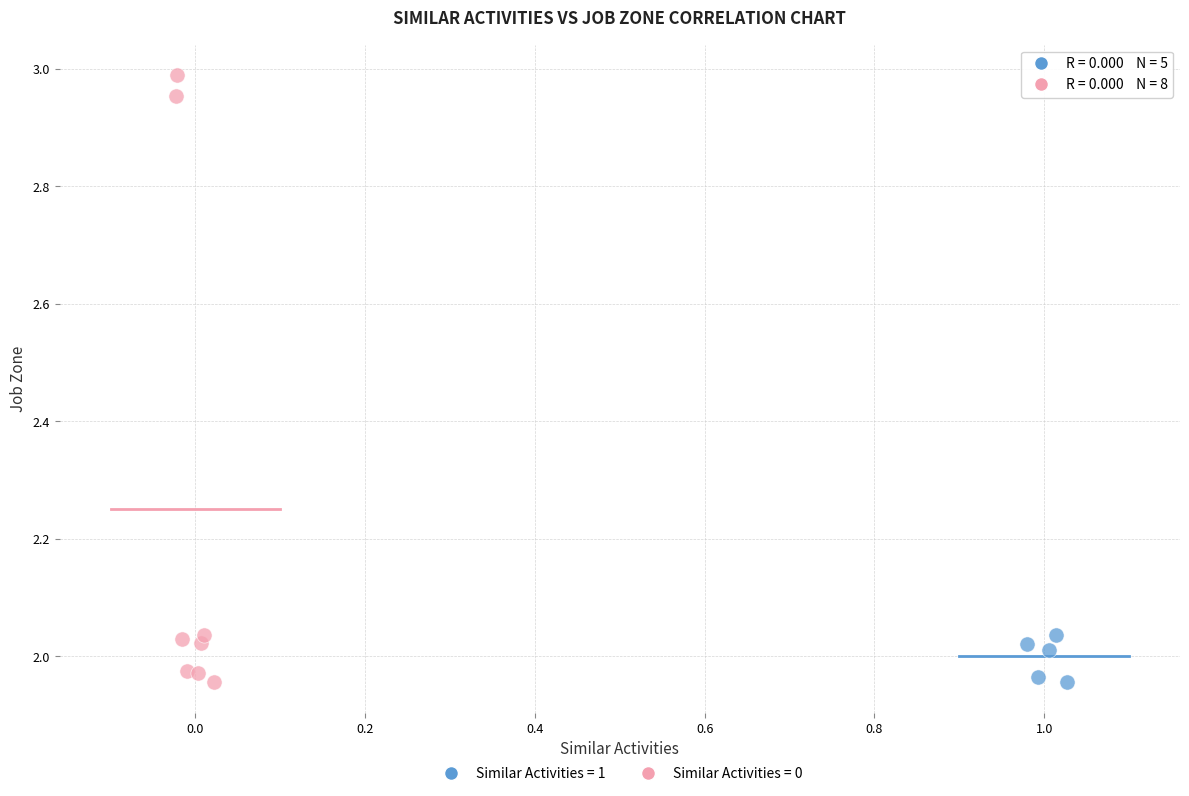

Which series reaches the maximum Y coordinate?

Similar Activities = 0